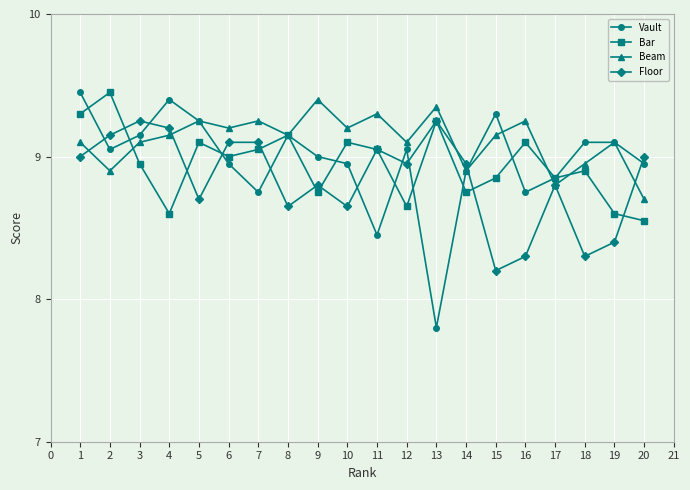

How many lines are shown in the chart?

4